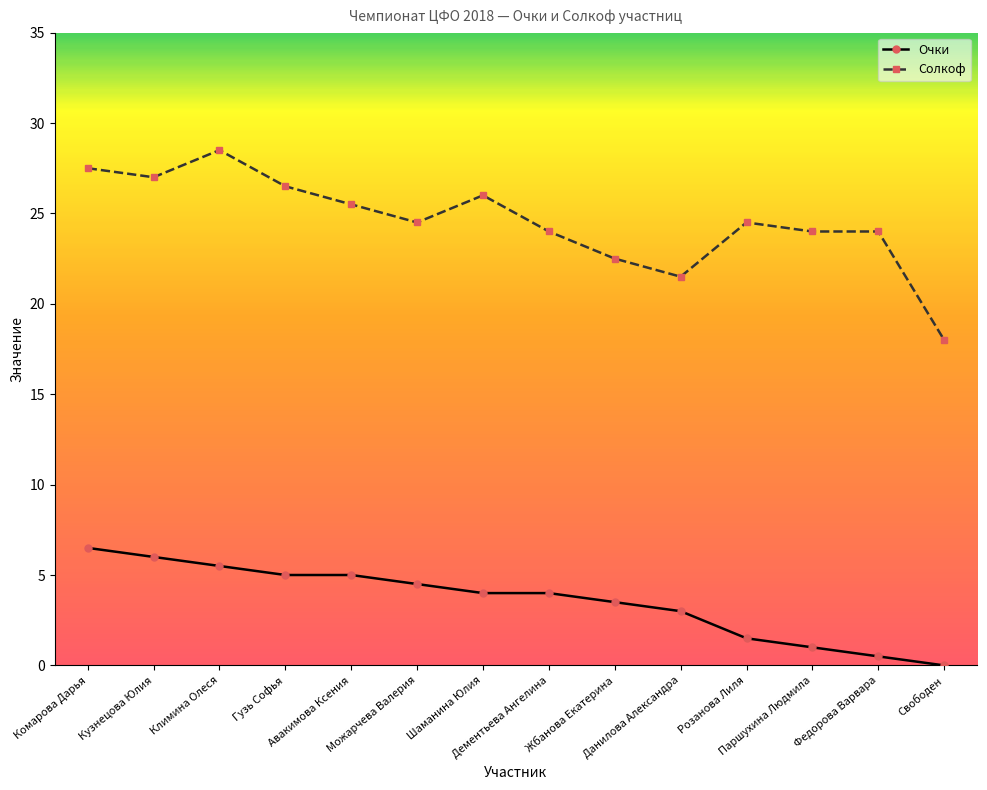

At how many categories does at least one series exceed 25?

6